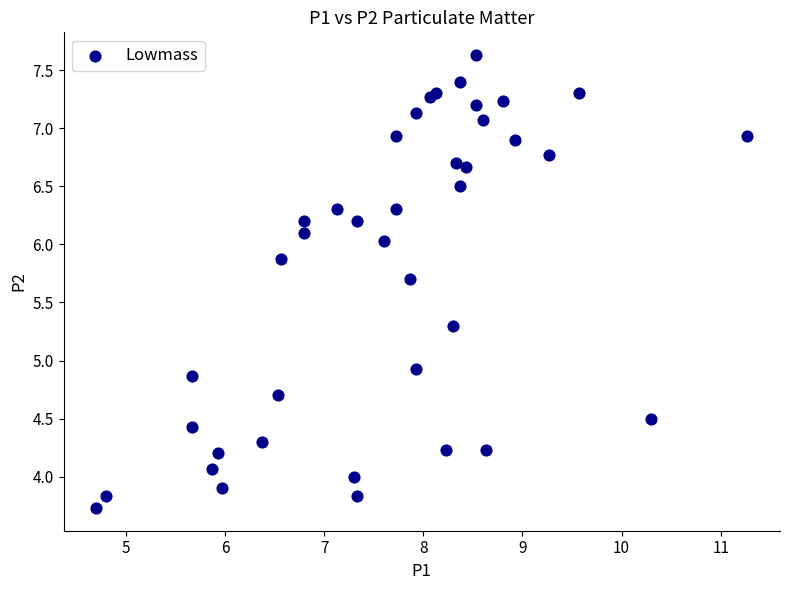

What Y value in the scatter plot is closest to 5?

4.9